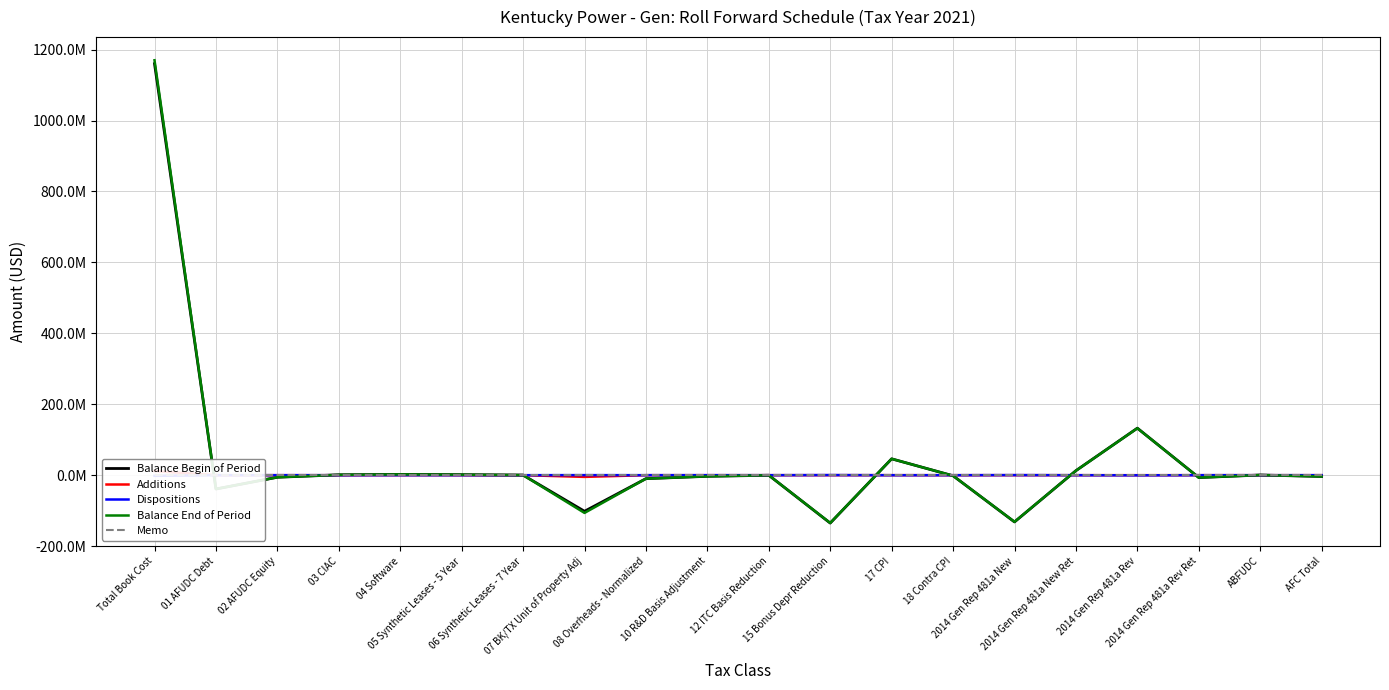

Which has a higher value, ABFUDC or 18 Contra CPI?

ABFUDC